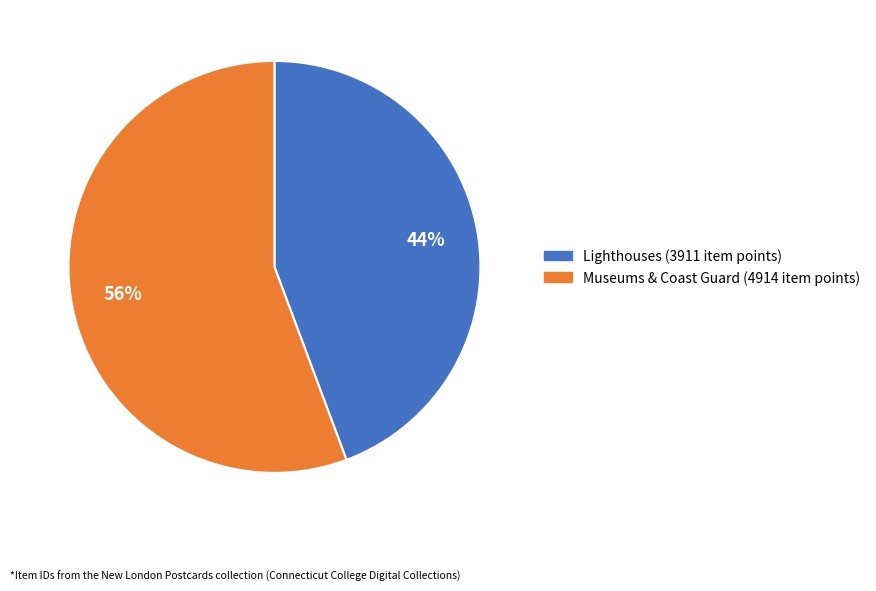

To the nearest percent, what is the average slice percentage?

50%